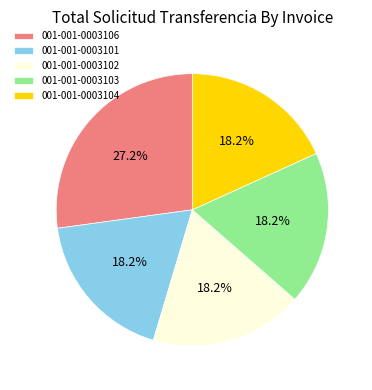

Do 001-001-0003104 and 001-001-0003103 together represent more than half of the pie?

No